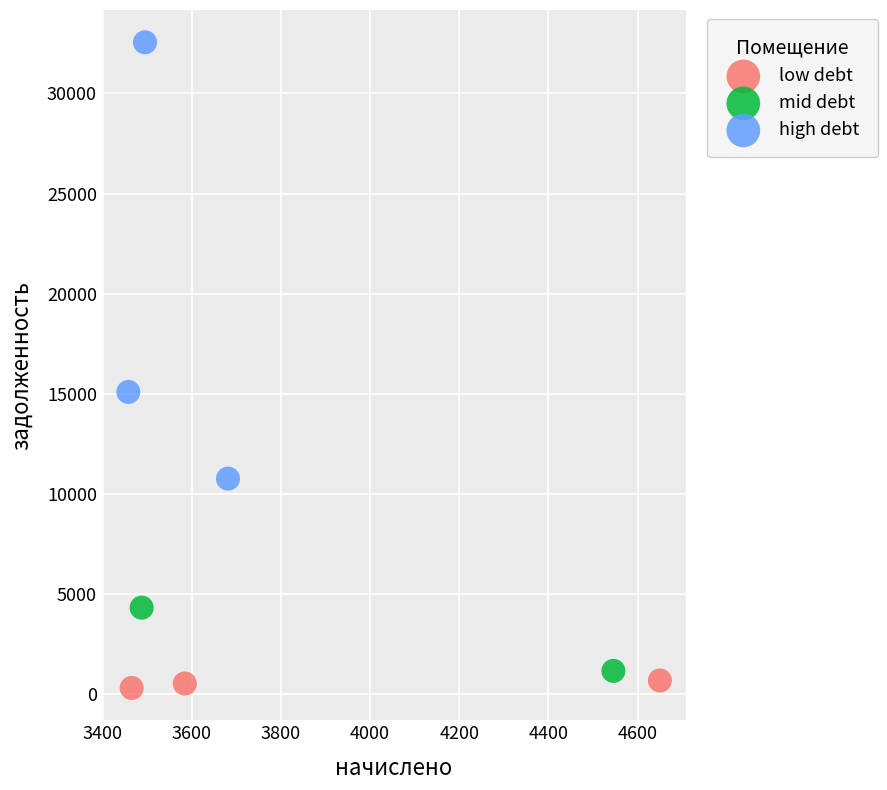

Which series contains the highest Y value?

high debt